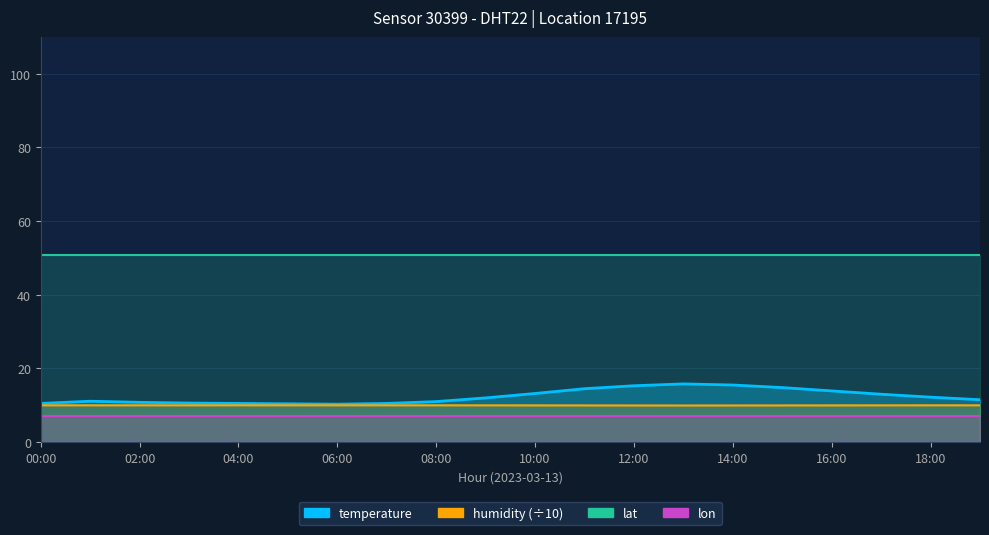

What position from the left is 17:00?

18